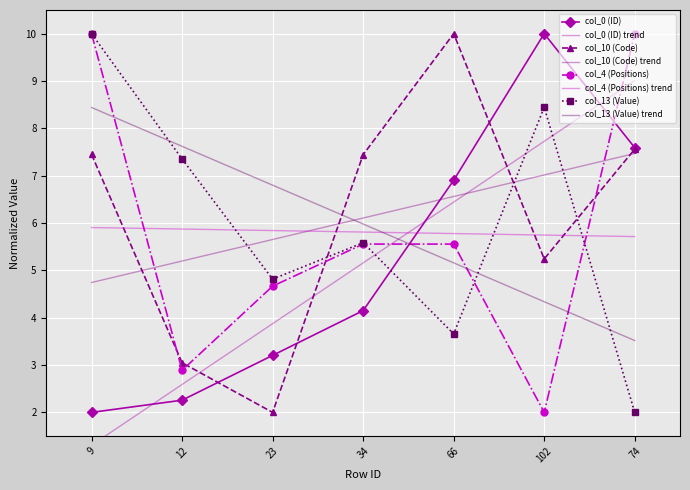

What is the difference between the col_10 (Code) values at 66 and 9?

2.6